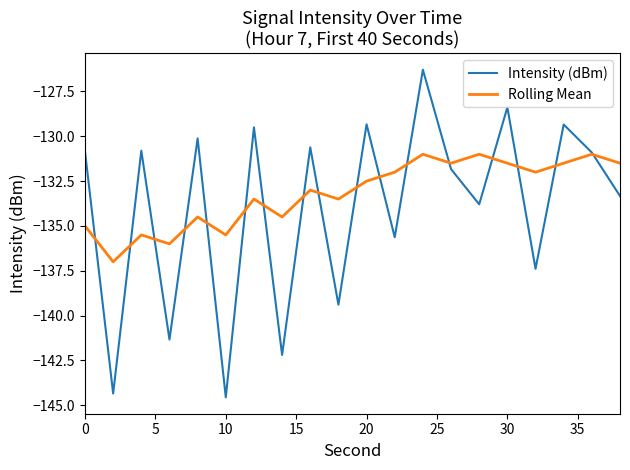

Which series has the widest spread of values?

Intensity (dBm)